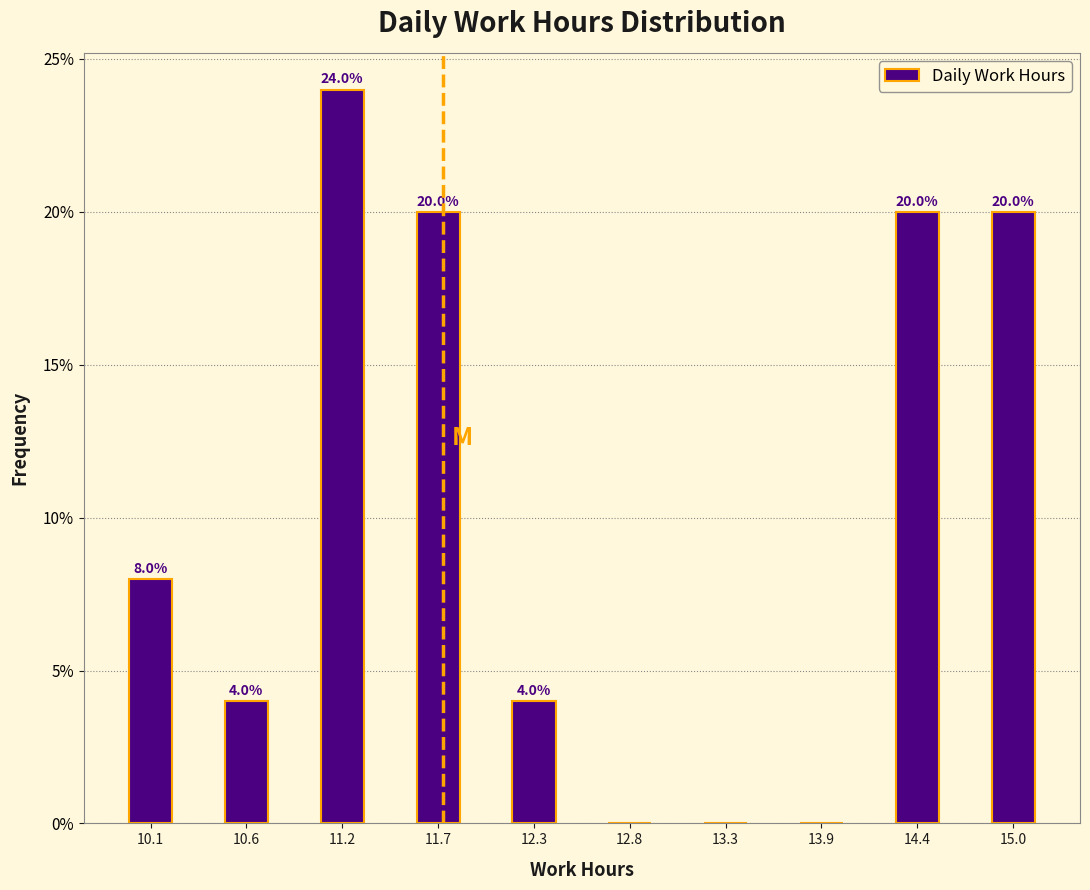

Which range on the x-axis has the tallest bar?

10.9 to 11.4